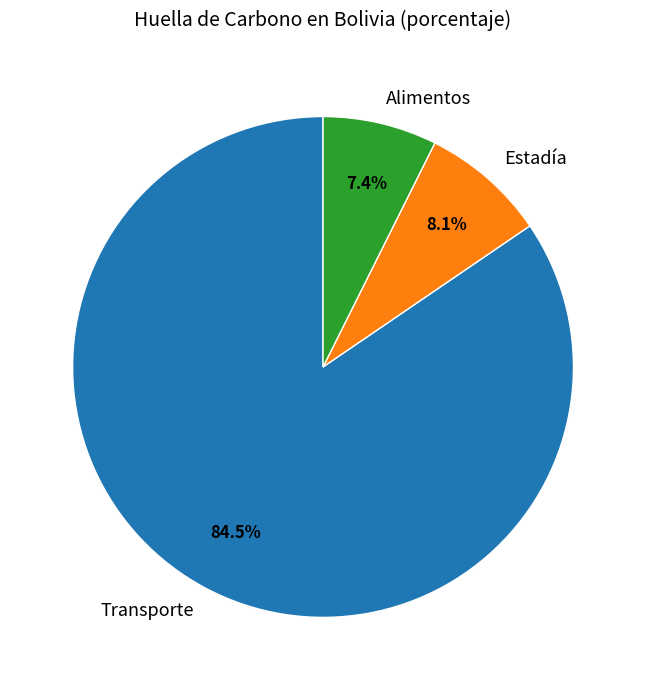

Rank the categories by value from lowest to highest.

Alimentos, Estadía, Transporte